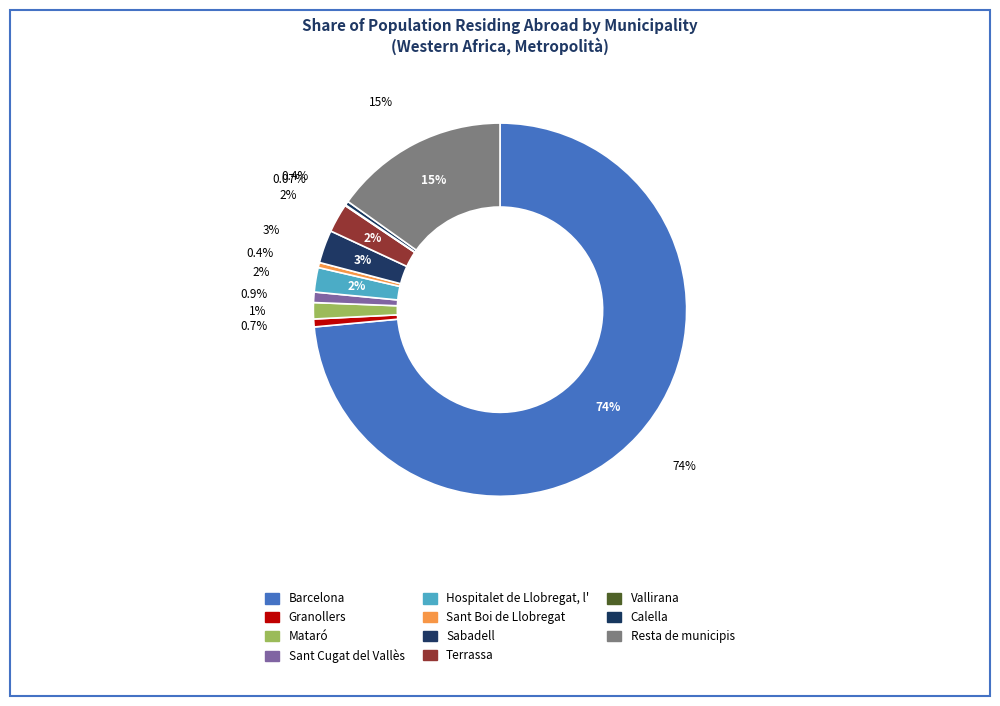

What is the smallest slice in the pie chart?

Vallirana